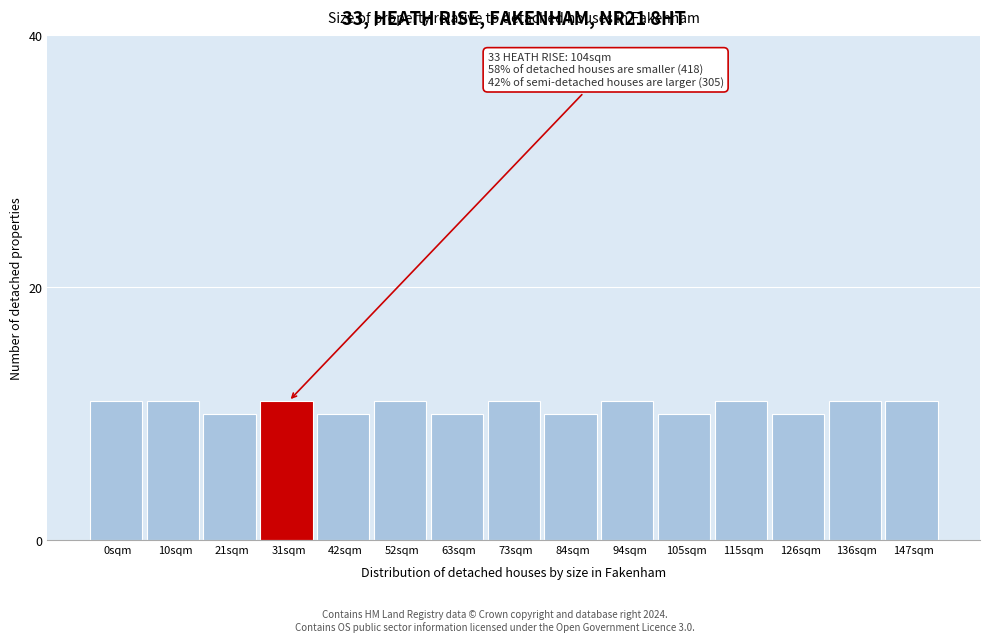

Reading left to right, list all the values displayed in this chart.

11	11	10	11	10	11	10	11	10	11	10	11	10	11	11